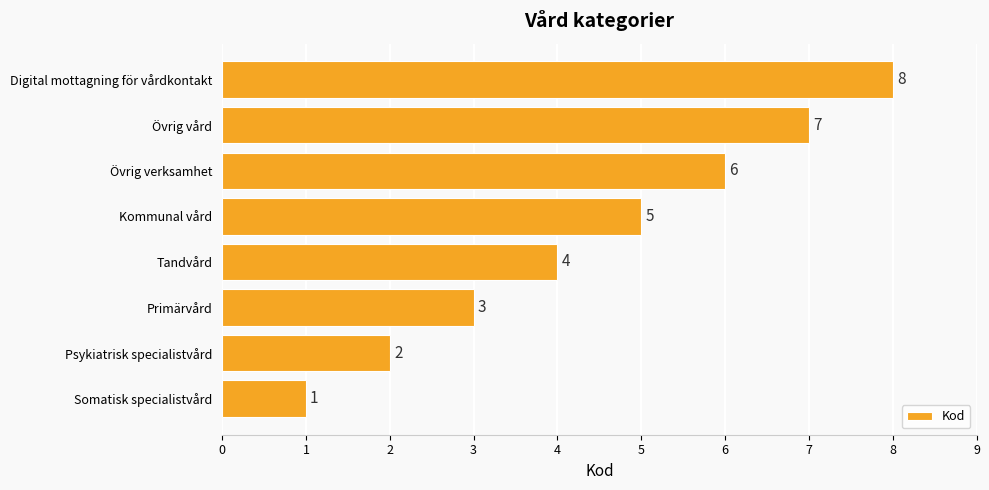

What is the change in value from Primärvård to Övrig verksamhet?

+3